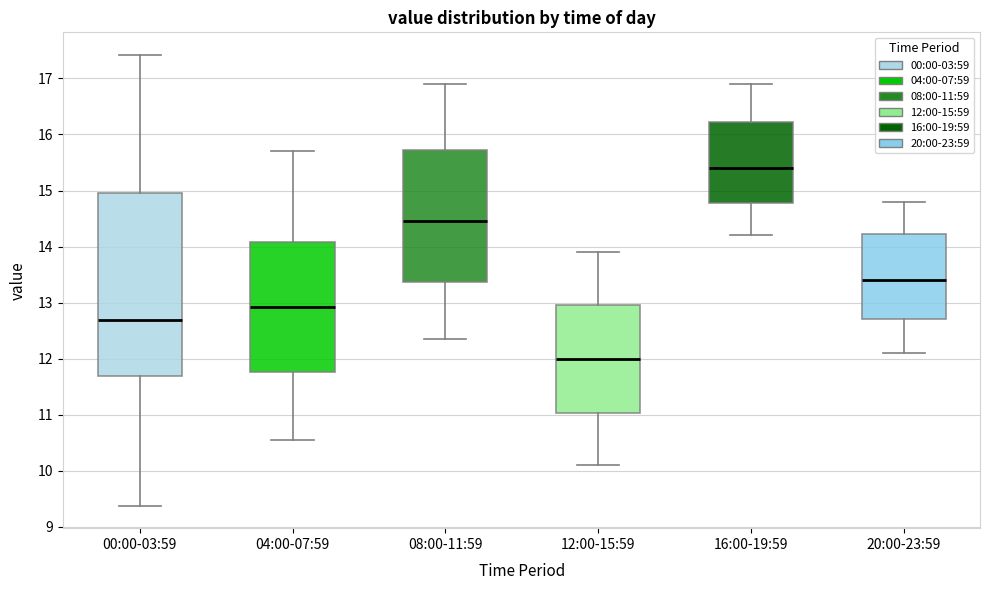

Where is the lower edge of the box for 08:00-11:59 on the y-axis? The values are not printed on the chart, so give them approximately, as read against the axis.

13.4